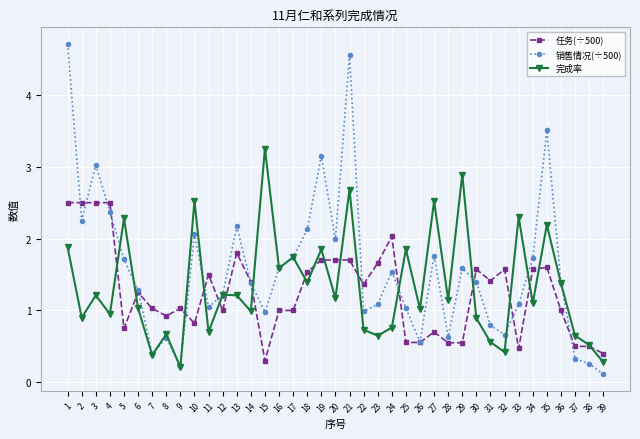

Where is the first local minimum for 销售情况(÷500)?

2